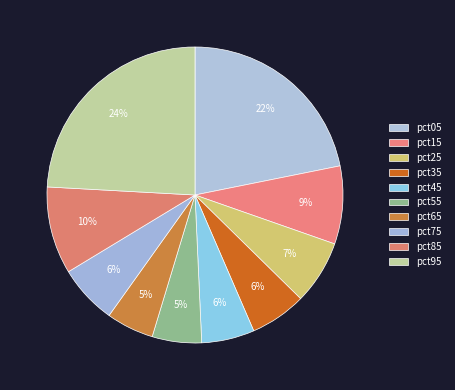

Is it true that pct35 is 12% of the pie?

False